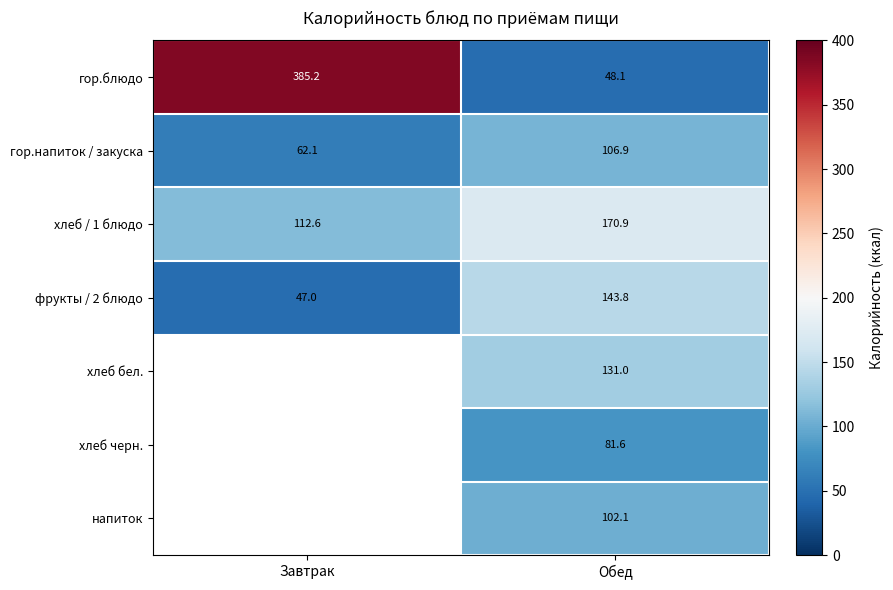

Between Завтрак and Обед, which is larger?

Завтрак